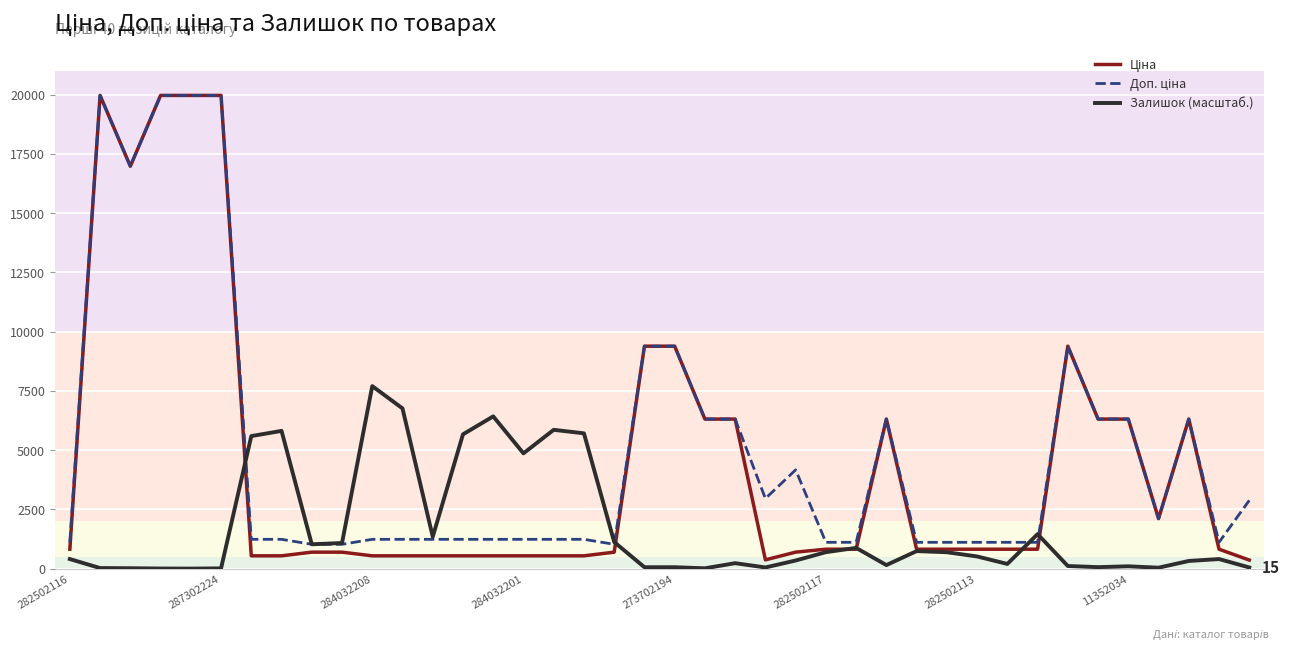

What is the maximum value shown in the chart?

19964.2